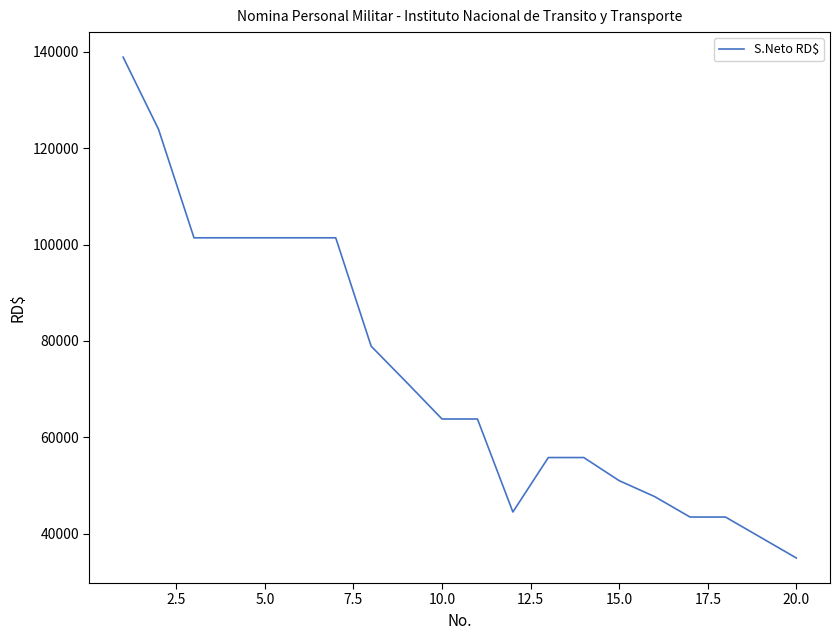

What is the greatest value displayed?

138917.1